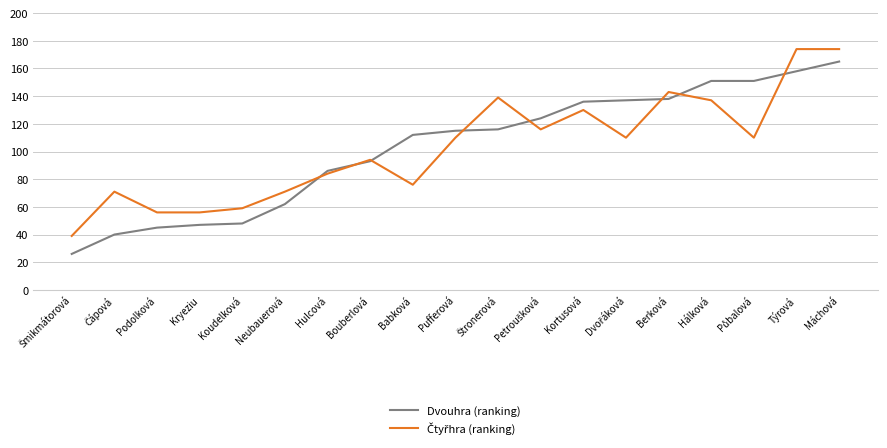

Which category has the highest value in the Dvouhra (ranking) series?

Máchová